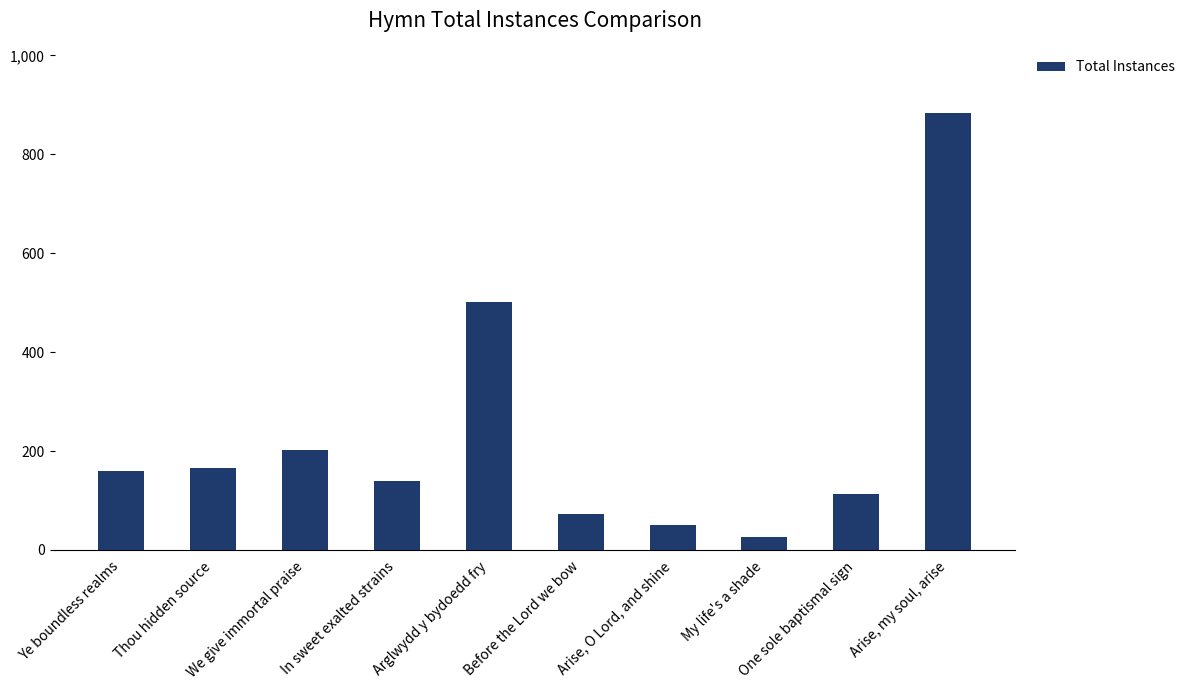

Which label corresponds to the largest value in the chart?

Arise, my soul, arise